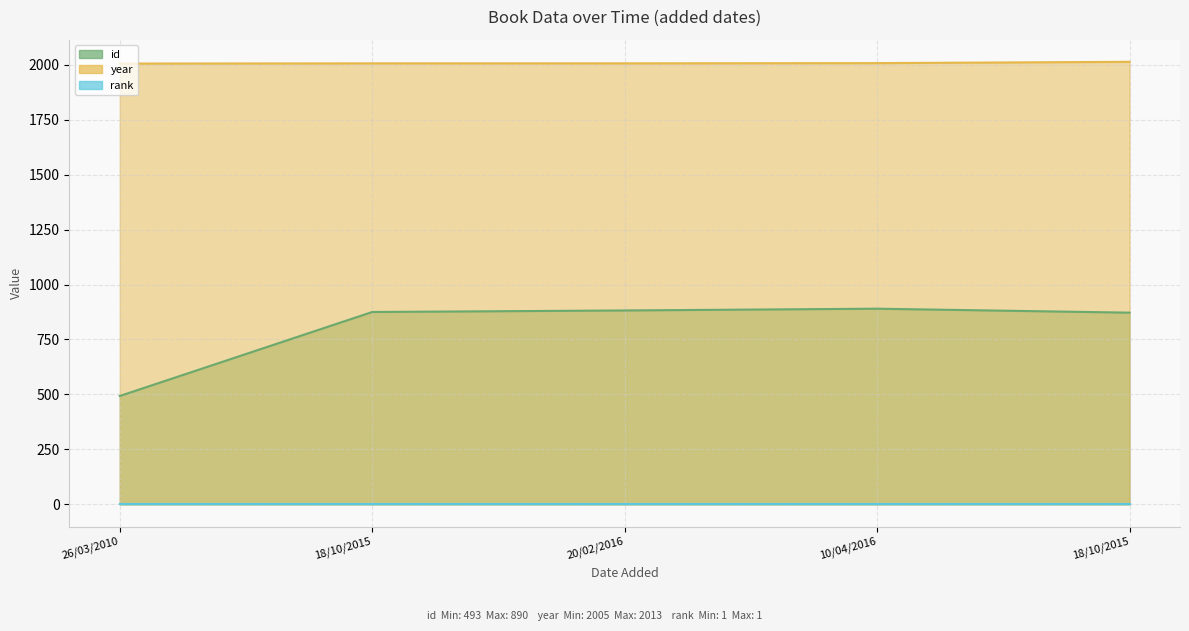

What is the difference between the year values at 18/10/2015 and 20/02/2016?

7